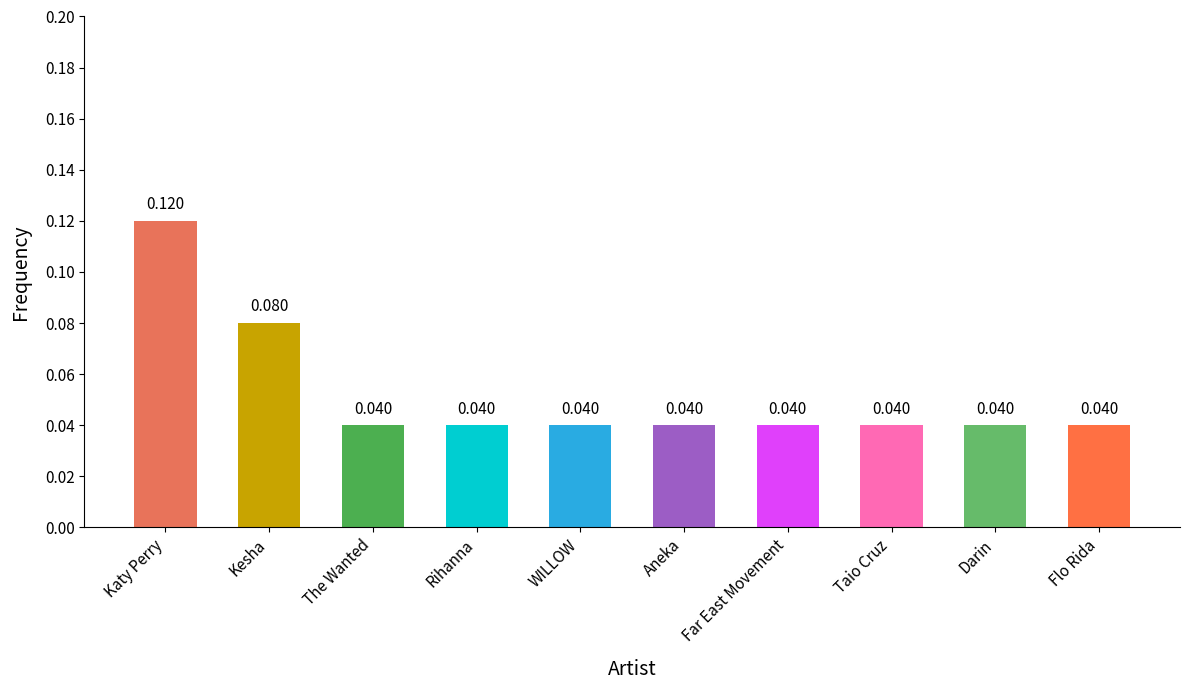

Rank the categories by value from lowest to highest.

The Wanted, Rihanna, WILLOW, Aneka, Far East Movement, Taio Cruz, Darin, Flo Rida, Kesha, Katy Perry